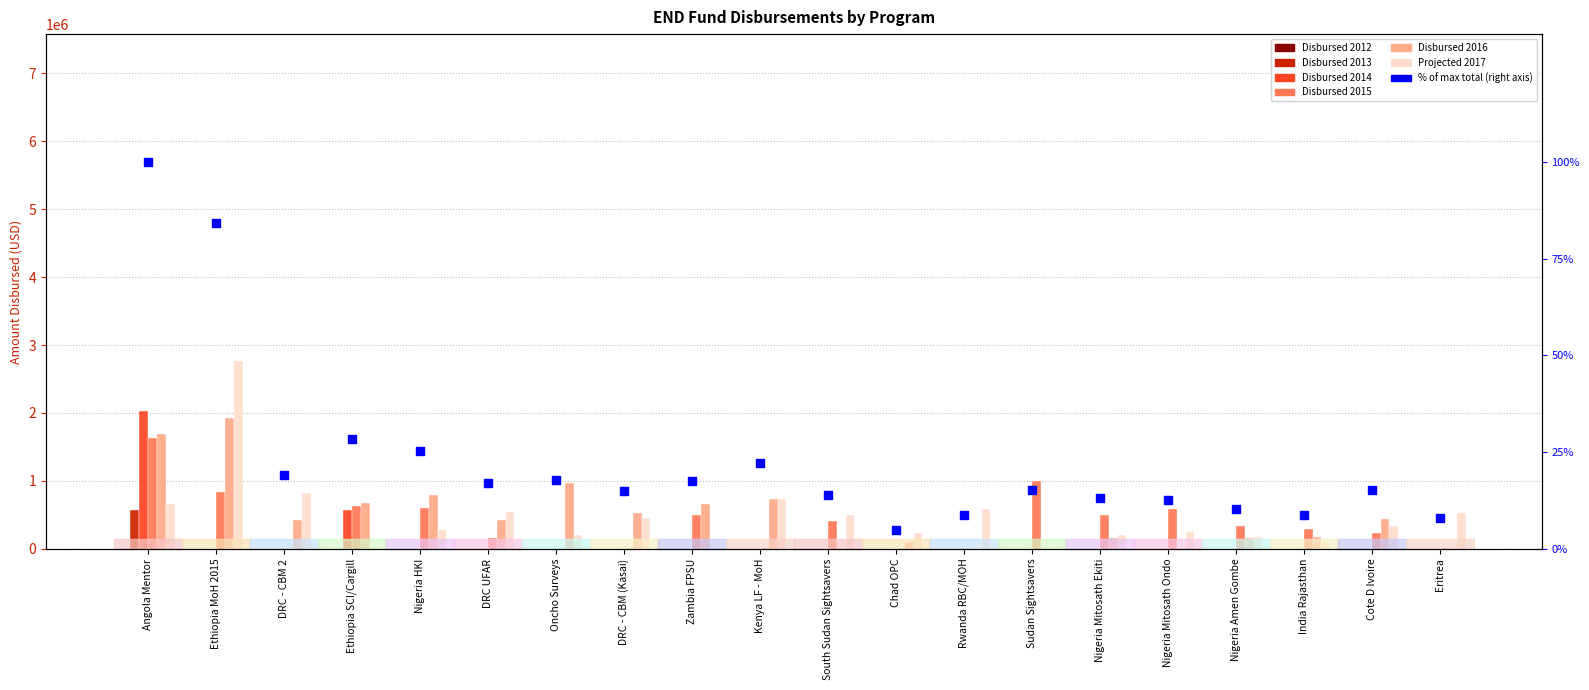

Which series has the largest Y range (max minus min)?

Projected 2017